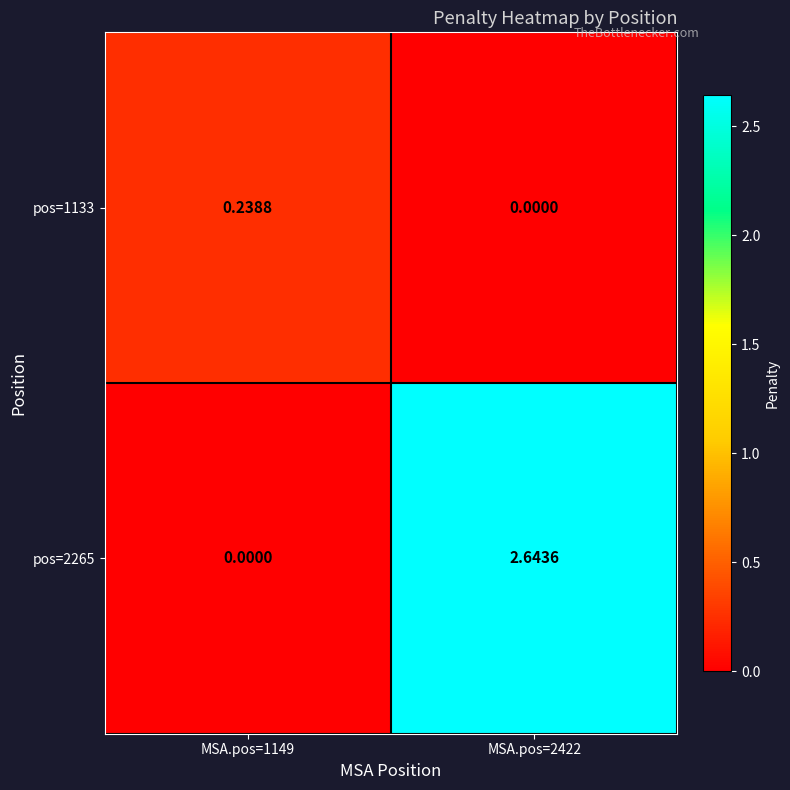

Rank the series by their maximum value, from highest to lowest.

pos=2265, pos=1133